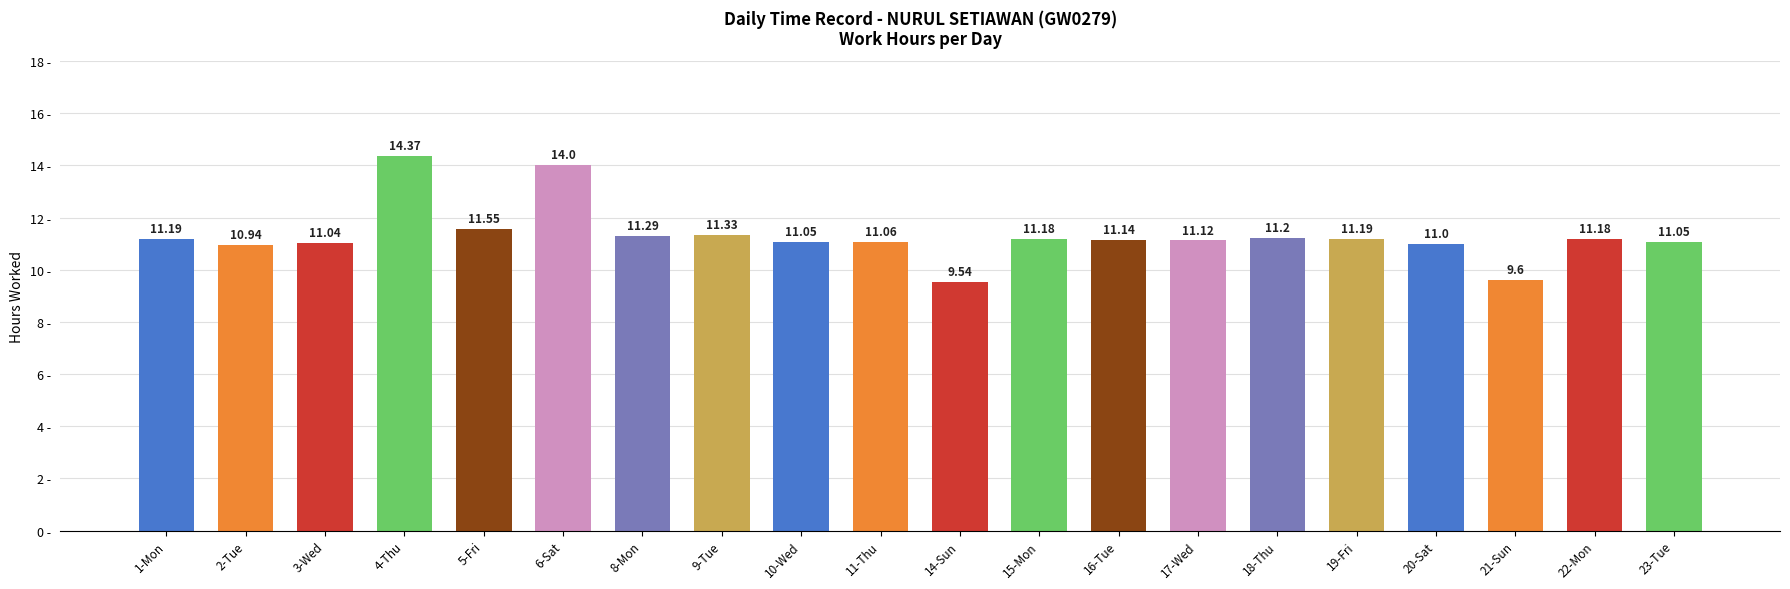

What is the average value?

11.3